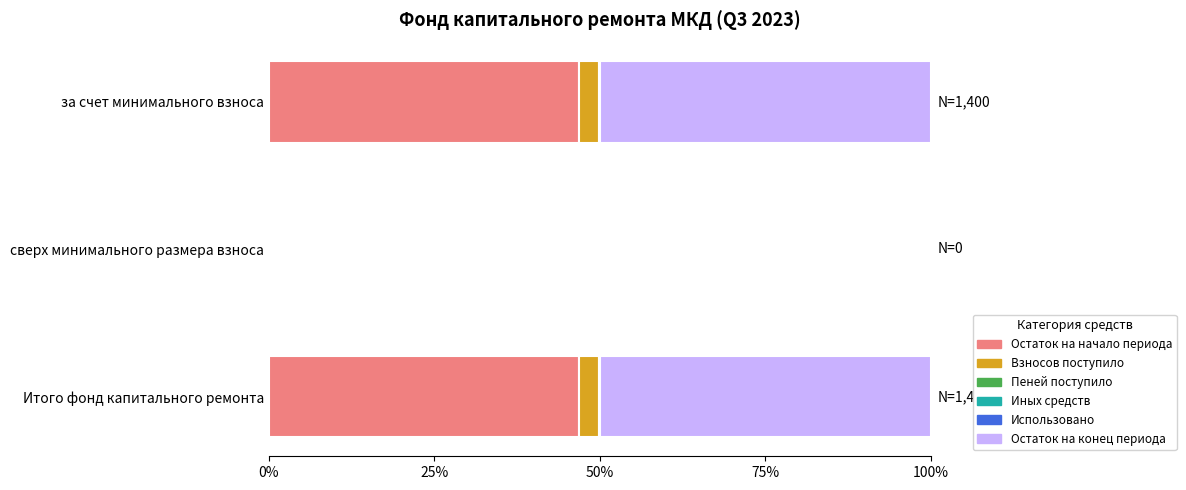

Count the number of categories in the chart.

3